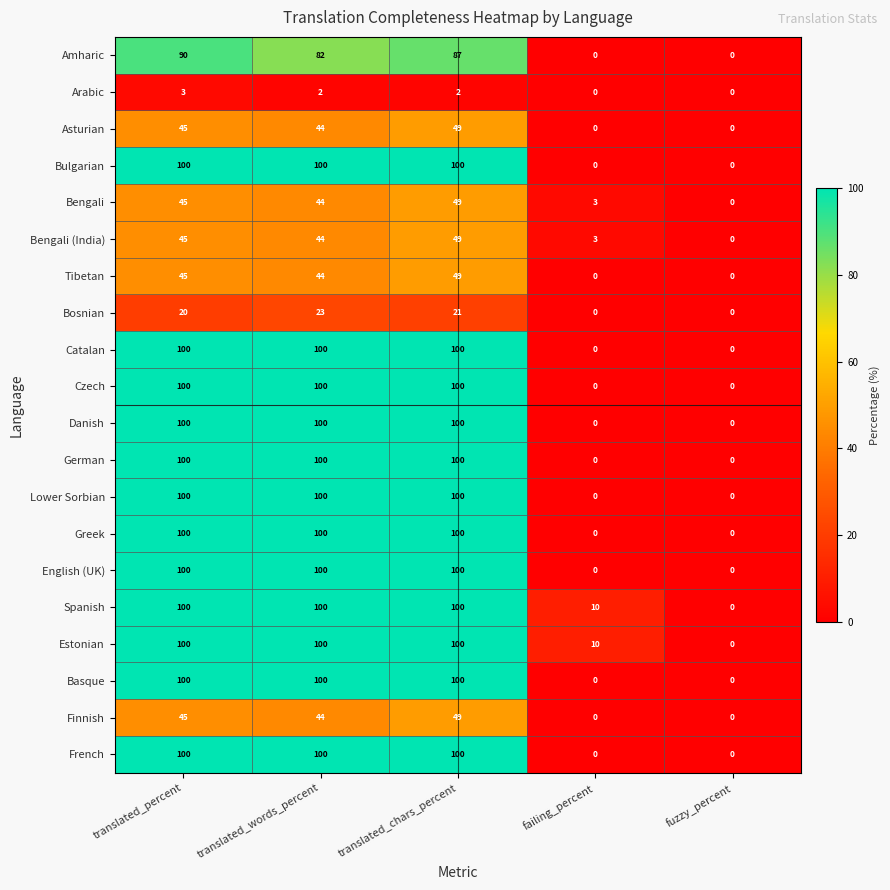

What is the difference between the Bengali values at translated_chars_percent and translated_words_percent?

5